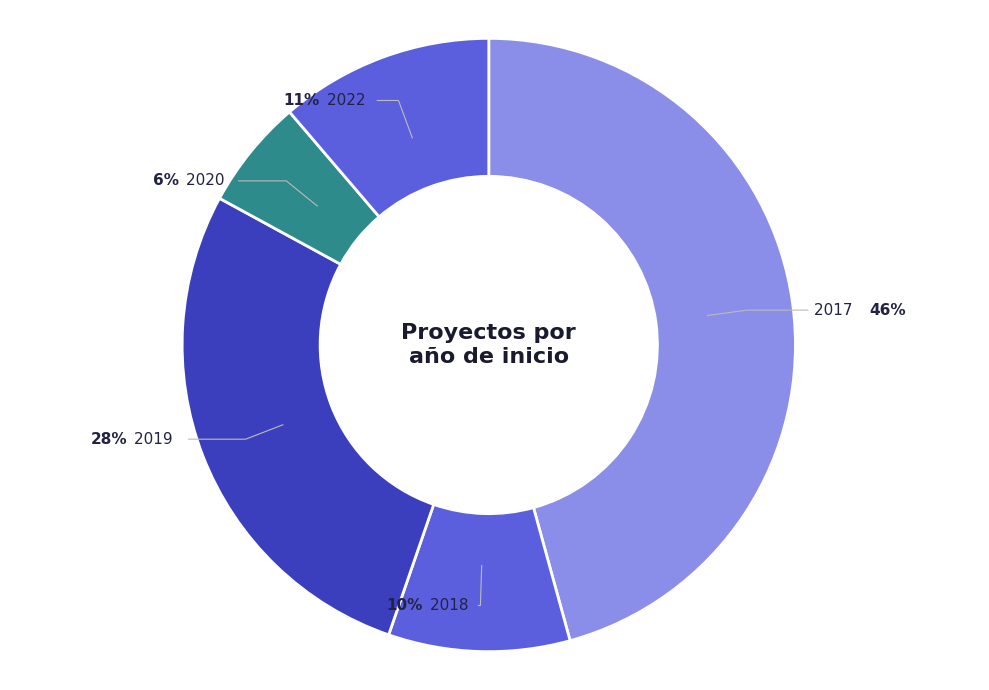

Which has a higher value, 2018 or 2019?

2019